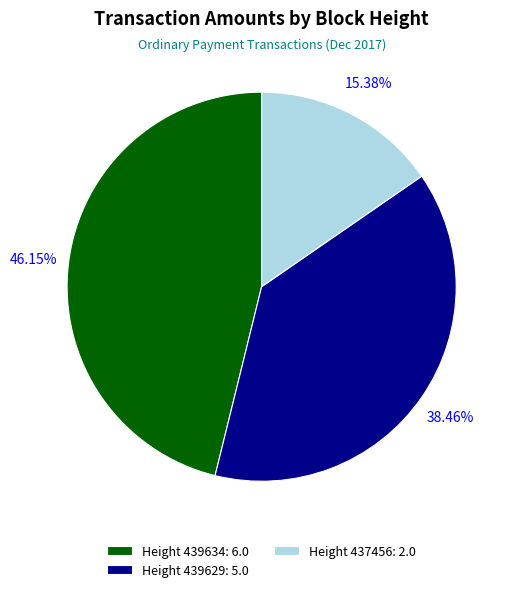

To the nearest percent, what percentage of the pie is Height 439634?

46%